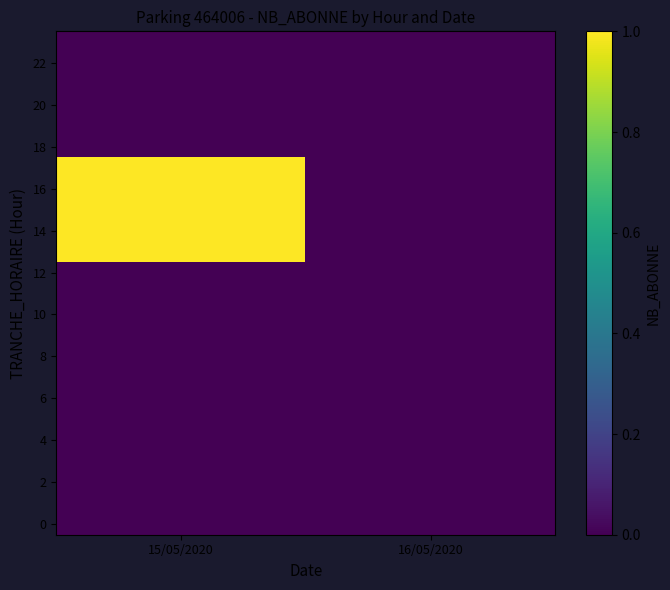

What is the total value across all series at 15/05/2020?

5